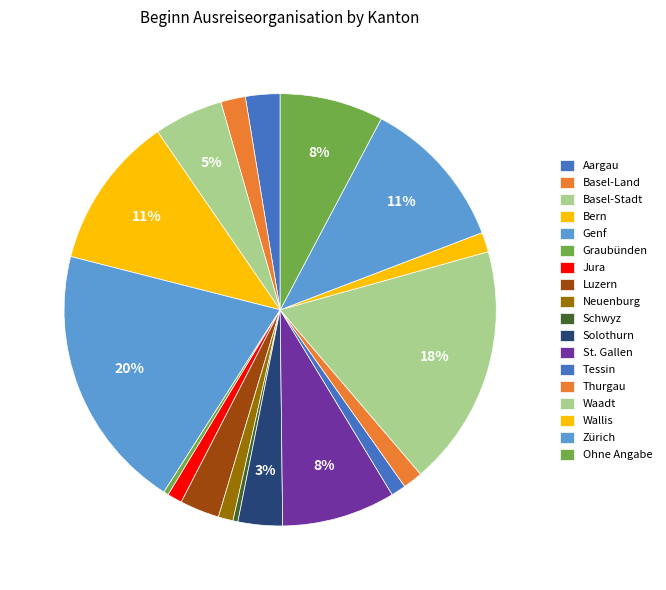

How much of the chart is everything except Graubünden?

99.6%